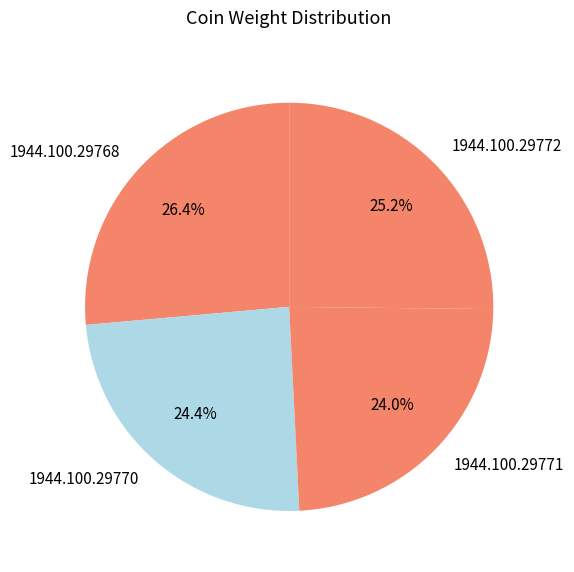

What is the largest slice in the pie chart?

1944.100.29768